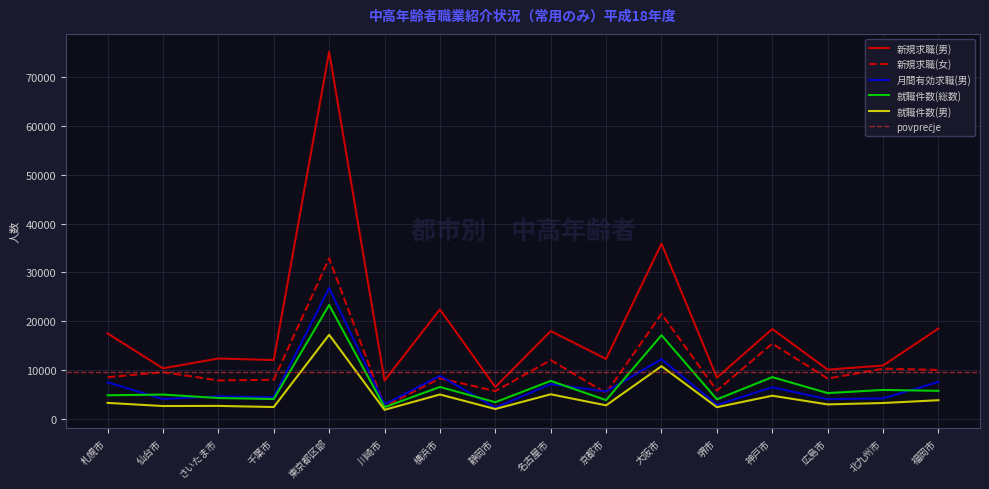

What is the spread (max minus min) of values at 神戸市?

13643